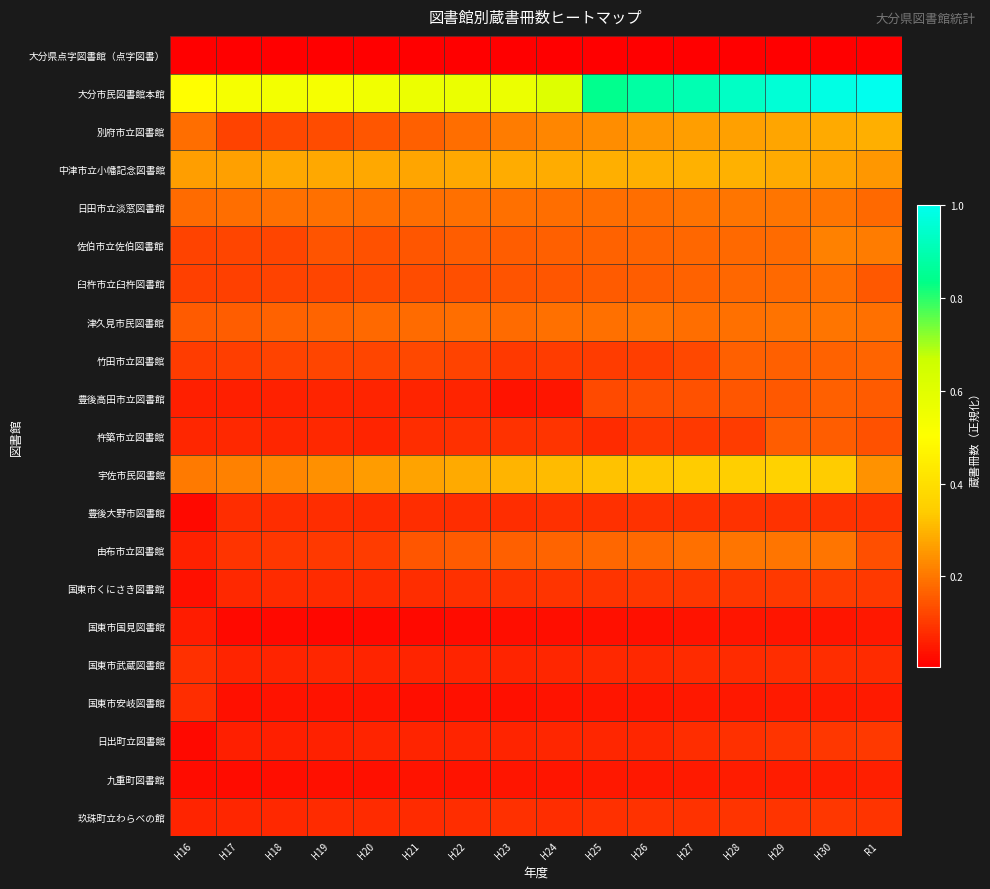

How many categories are shown in the chart?

16